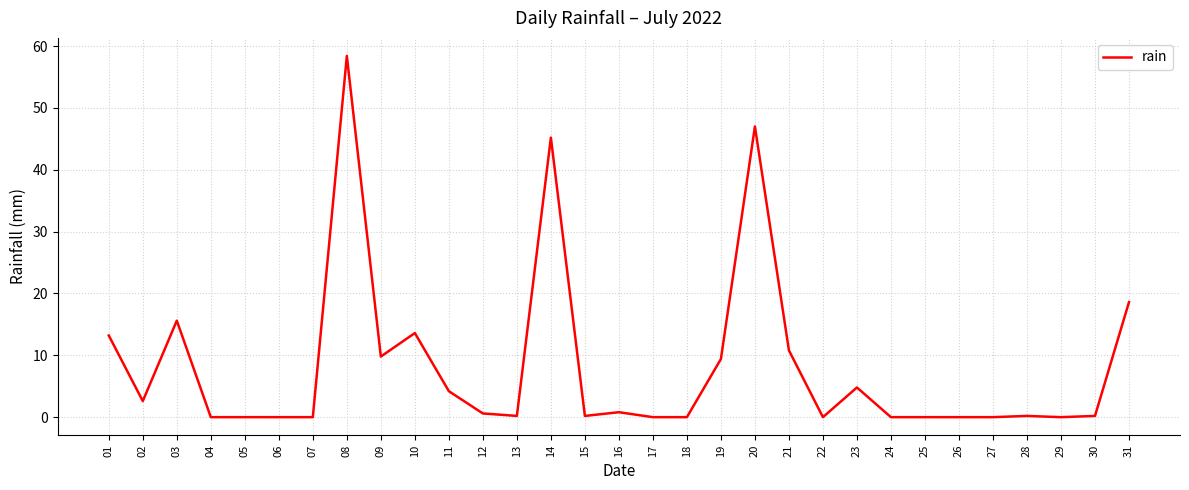

What is the maximum value shown in the chart?

58.4